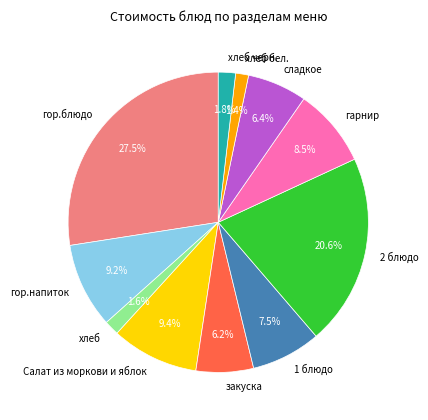

True or false: гарнир accounts for 2% of the total.

False